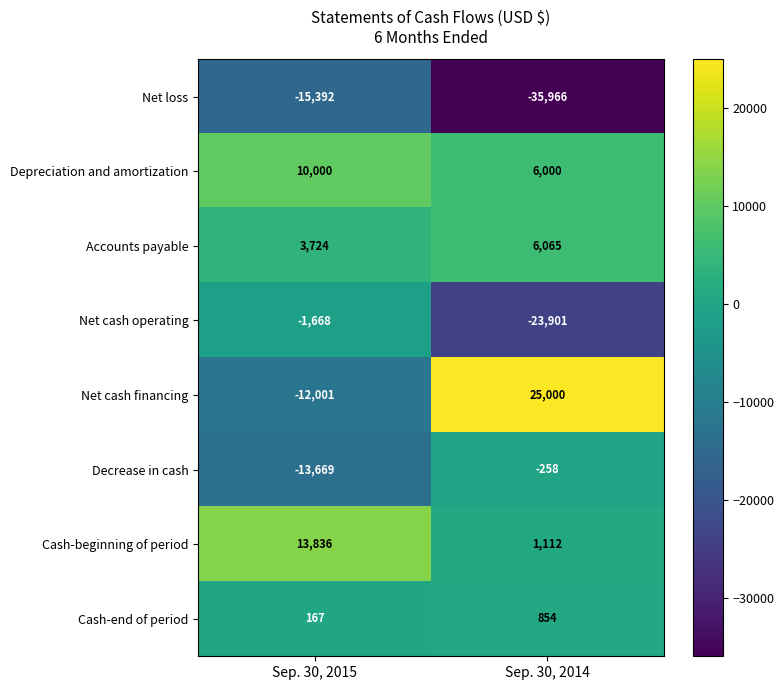

What is the sum of the Accounts payable values at Sep. 30, 2014 and Sep. 30, 2015?

9789